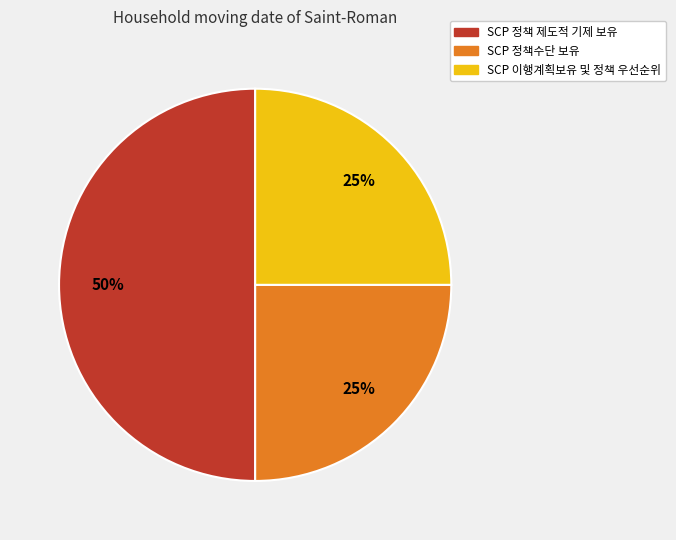

Does SCP 이행계획보유 및 정책 우선순위 represent more than half of the total?

No